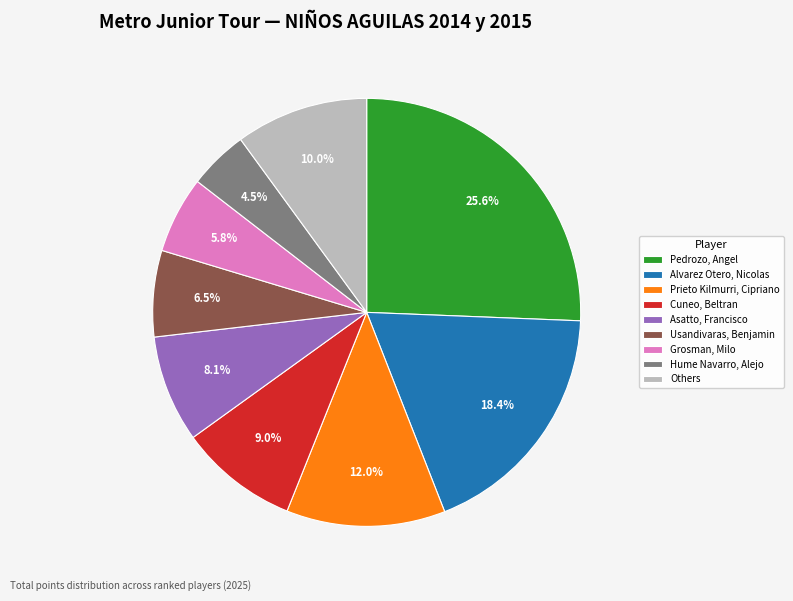

Approximately how many times larger is the value at Pedrozo, Angel compared to Grosman, Milo?

4.4